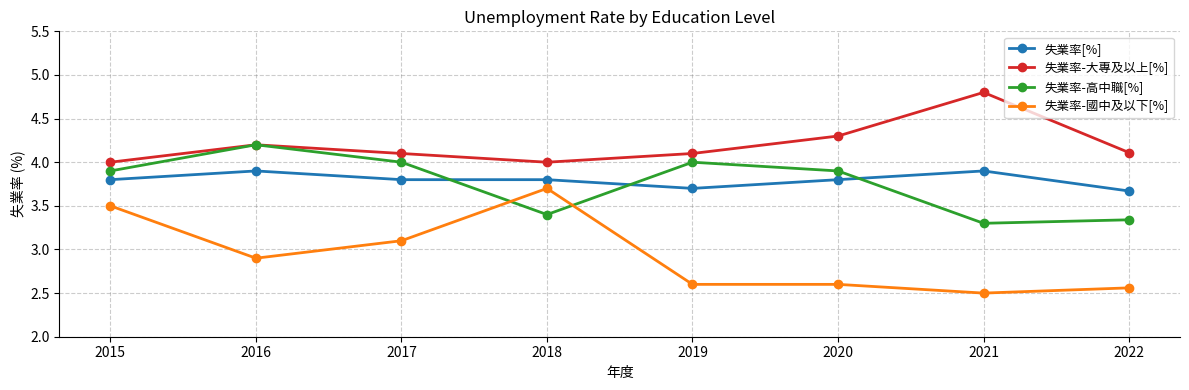

What is the difference between the second highest and minimum values in the 失業率-大專及以上[%] series?

0.3